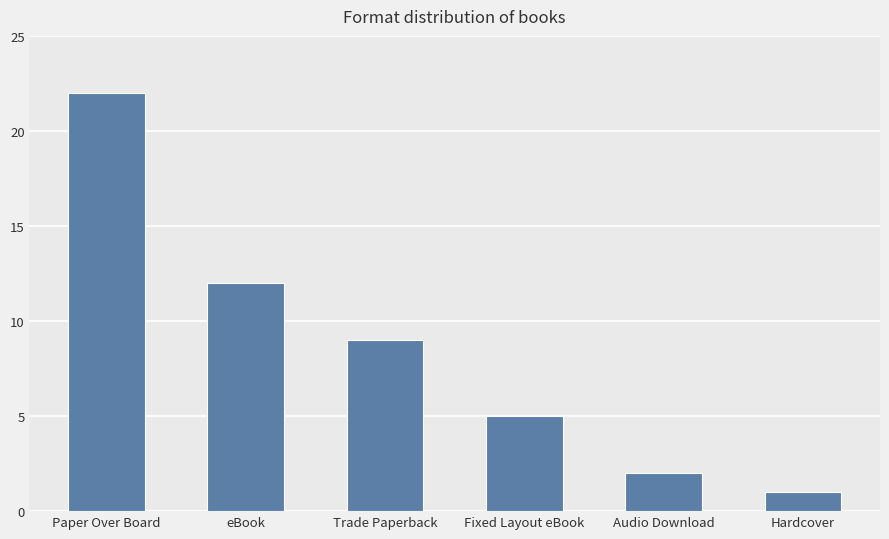

At which category does the chart reach its minimum across all series?

Hardcover